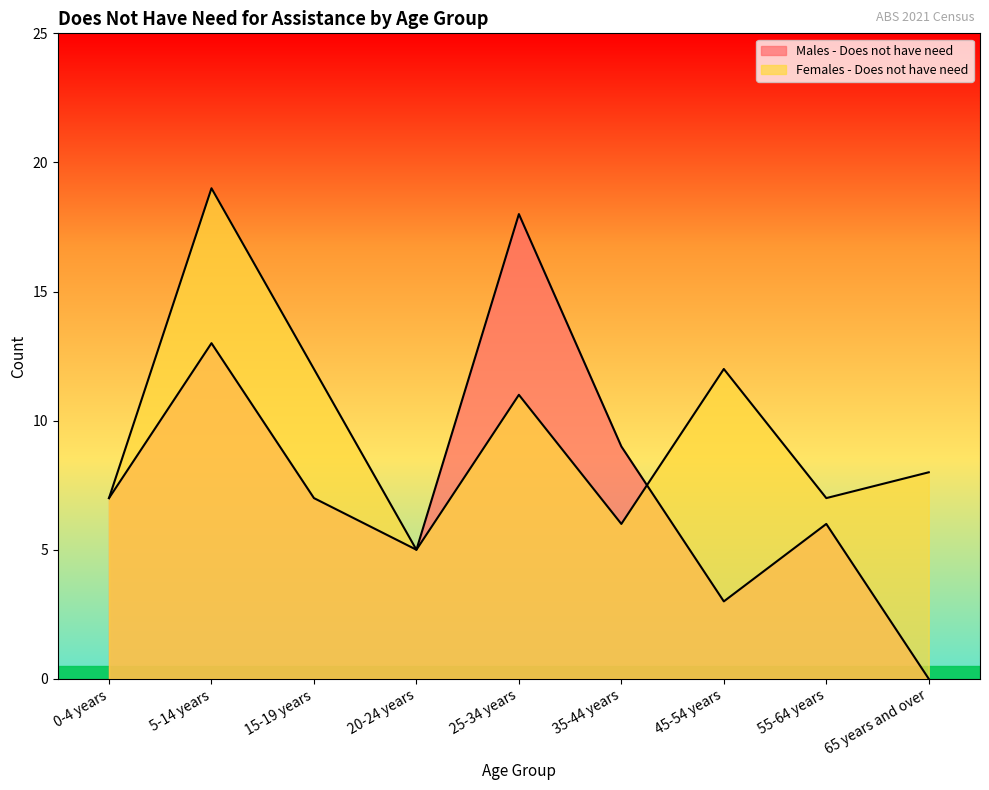

At which label does Females - Does not have need reach its minimum?

20-24 years